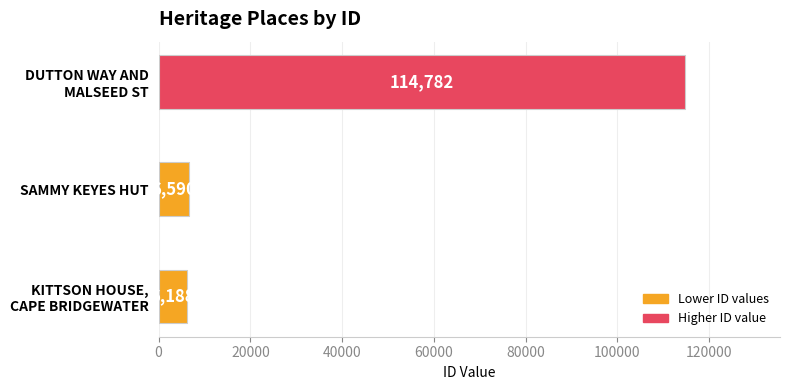

What is the difference between the maximum and minimum values?

108594